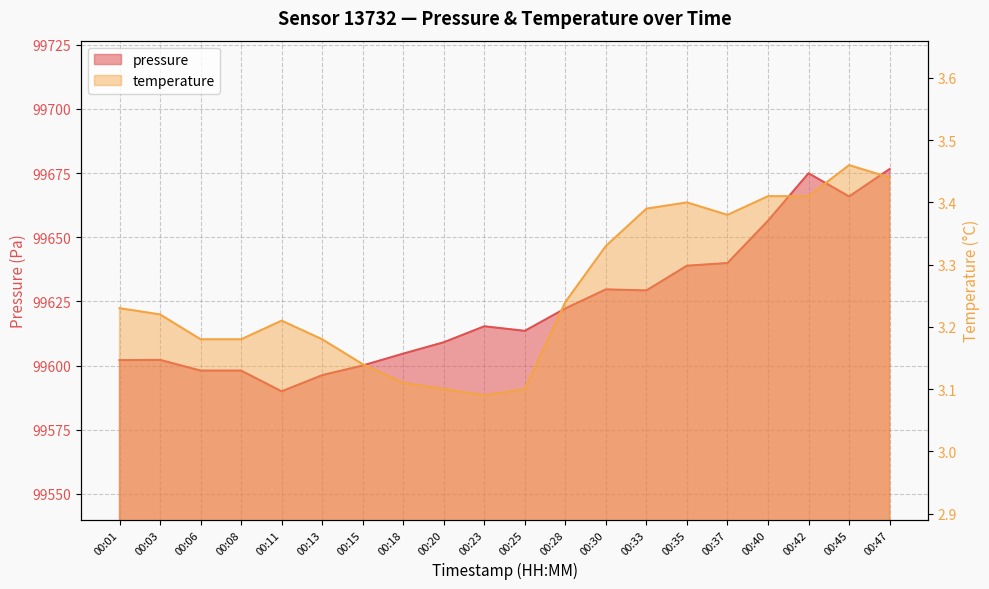

What is the average value of the temperature series?

3.3